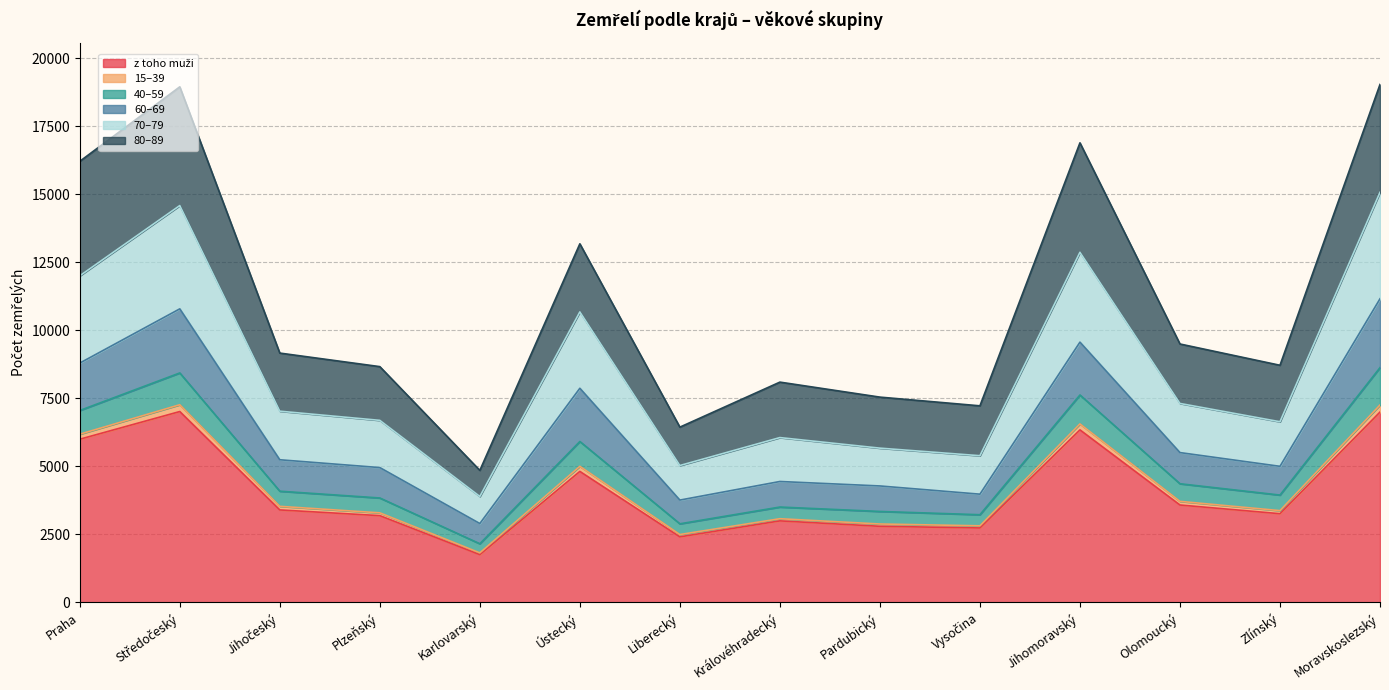

Does the chart have visible grid lines?

Yes